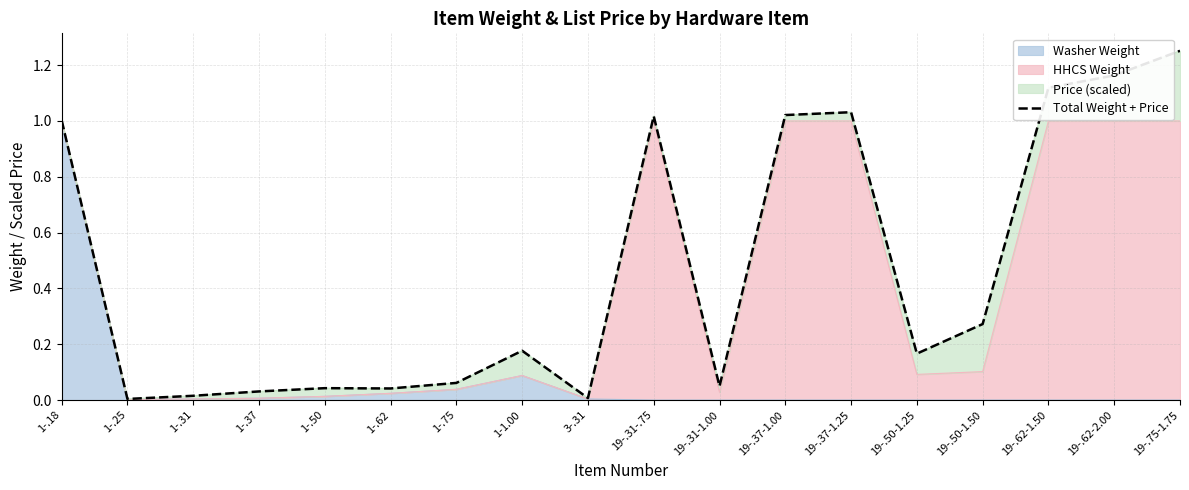

The chart shows a value of 0.0 at 1-.62. True or false?

True